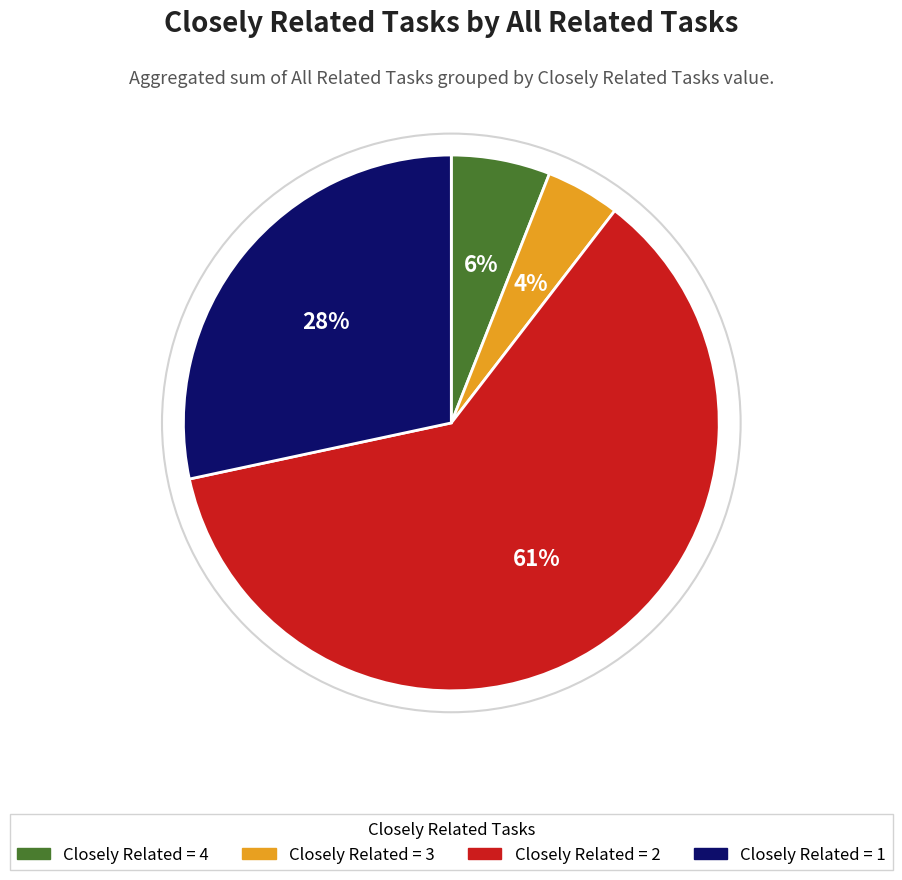

Is there a majority slice in this chart?

Yes